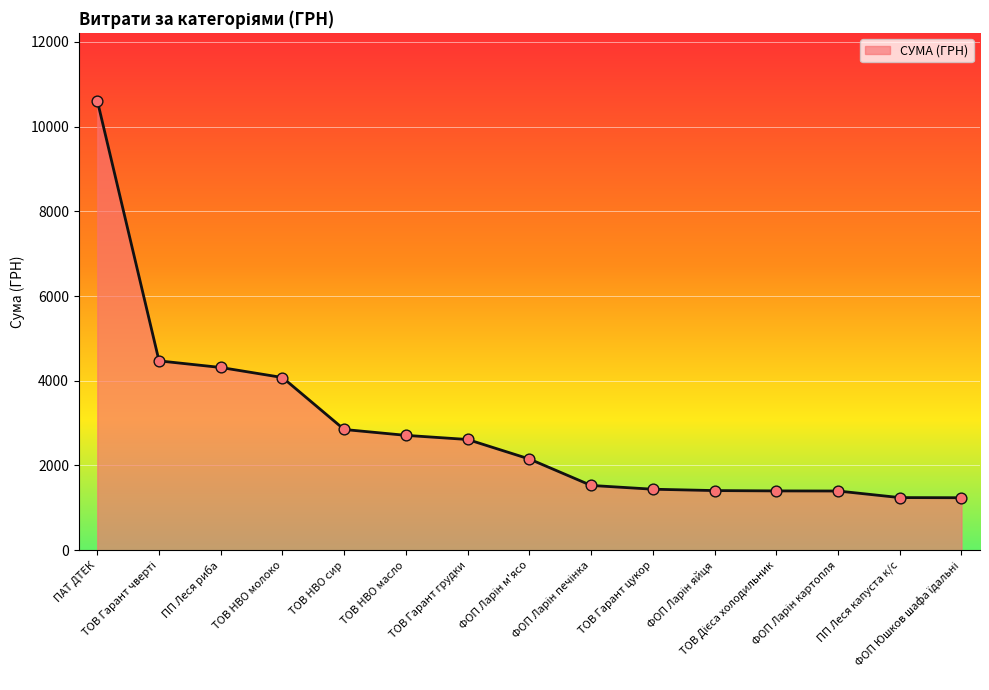

Between ТОВ НВО молоко and ТОВ НВО масло, which is larger?

ТОВ НВО молоко